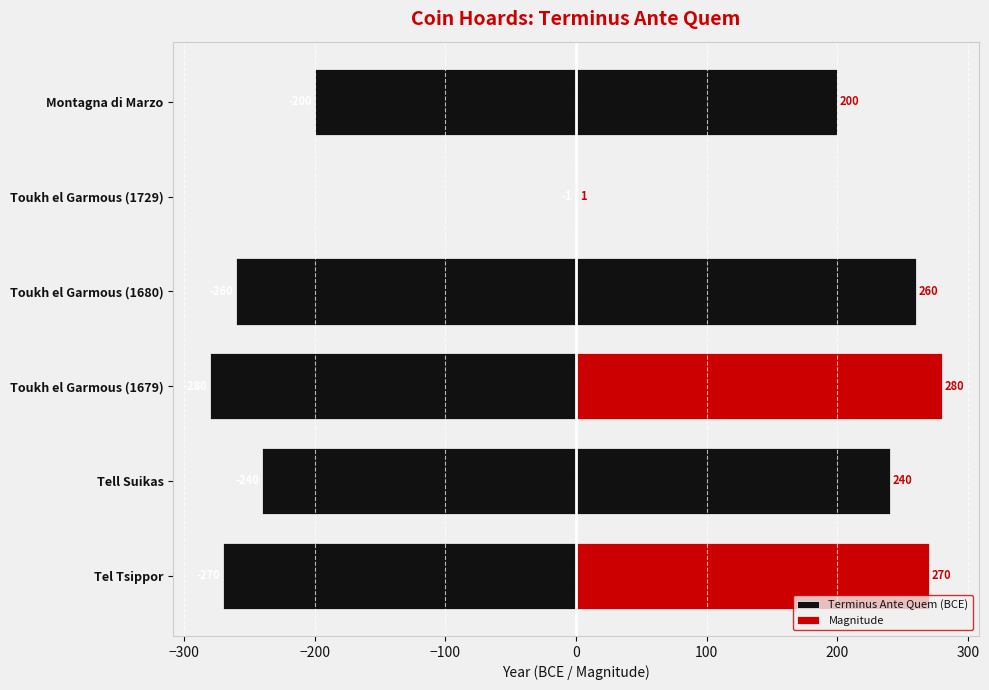

What is the spread (max minus min) of values at Toukh el Garmous (1680)?

520